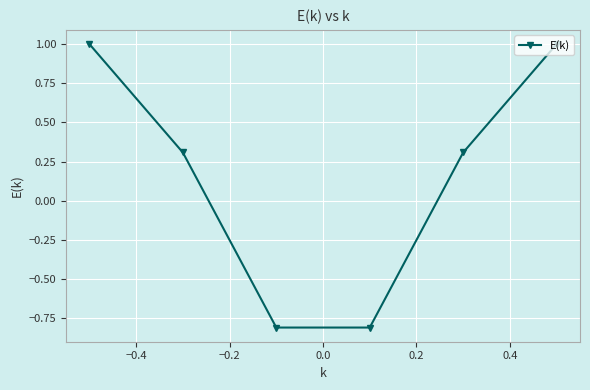

What is the difference between the maximum and minimum values?

1.8